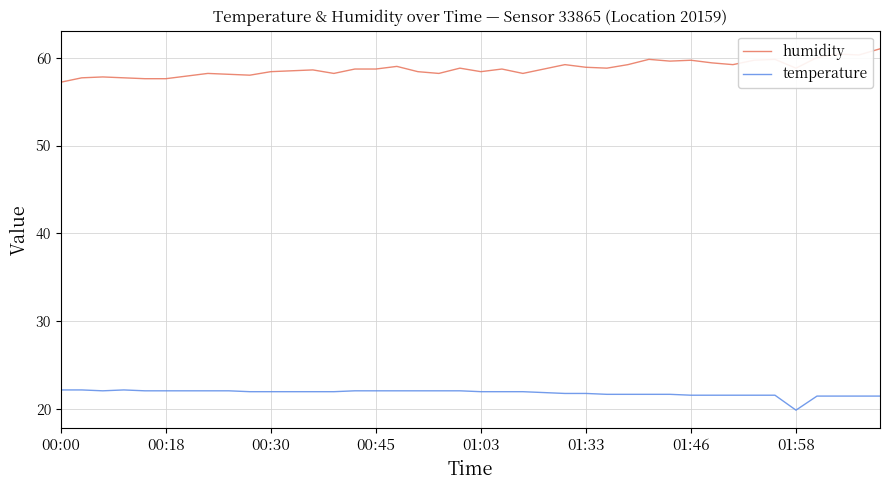

Count the number of data series in this chart.

2